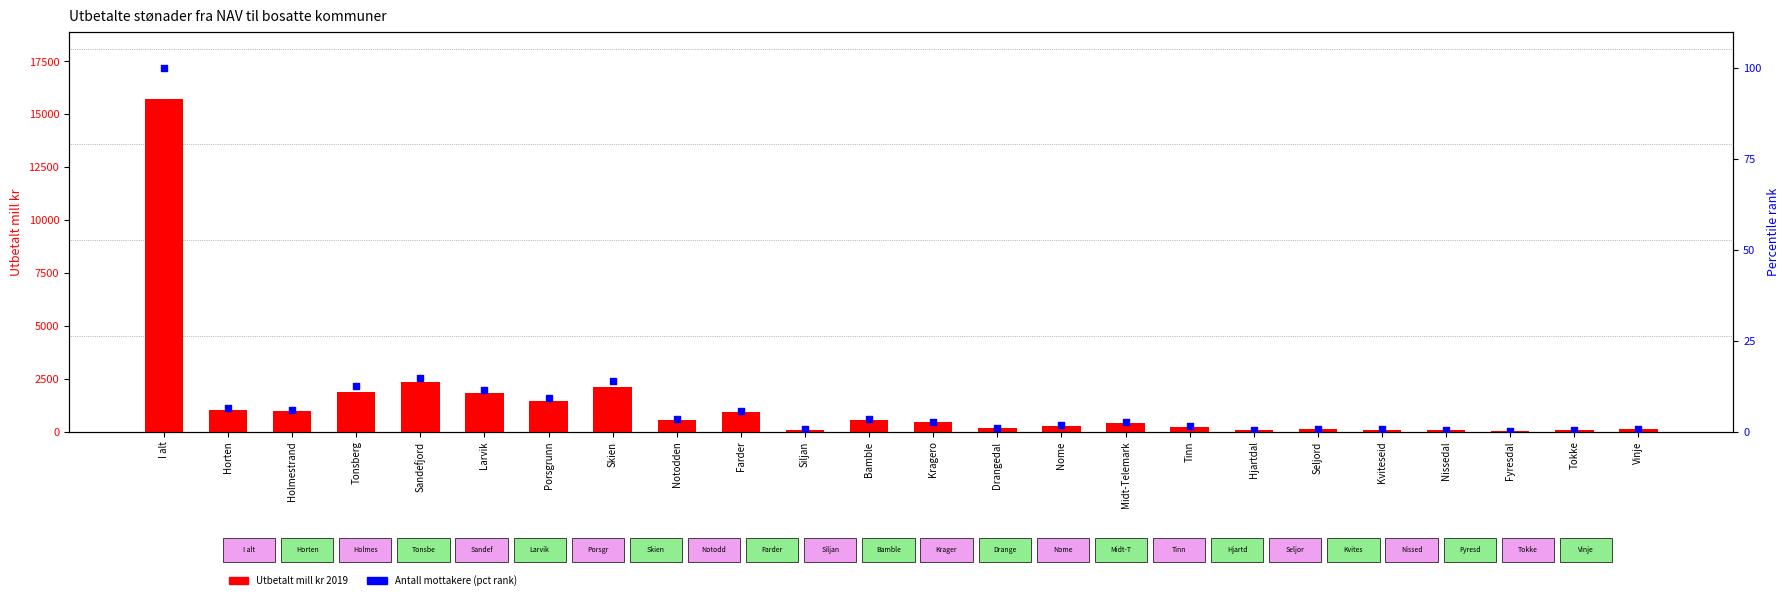

At which category is the sum across all series the highest?

I alt